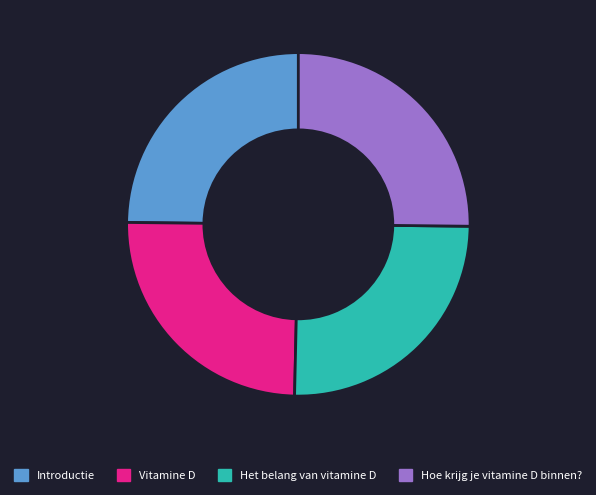

Does any single category account for the majority?

No